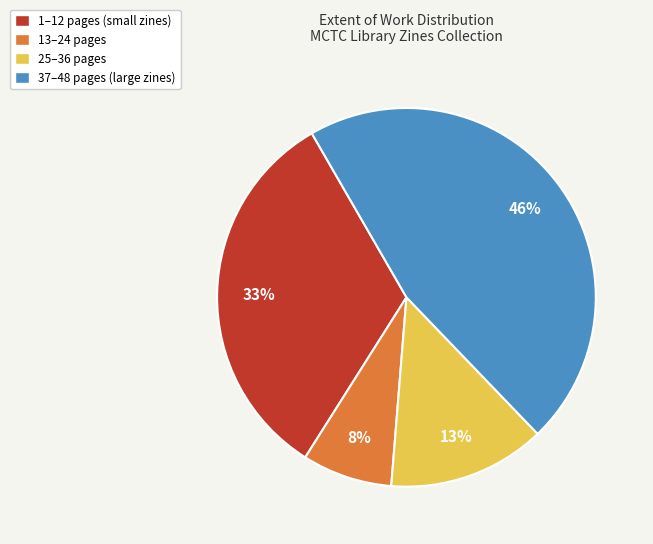

Is it true that 37–48 pages (large zines) is 46% of the pie?

True